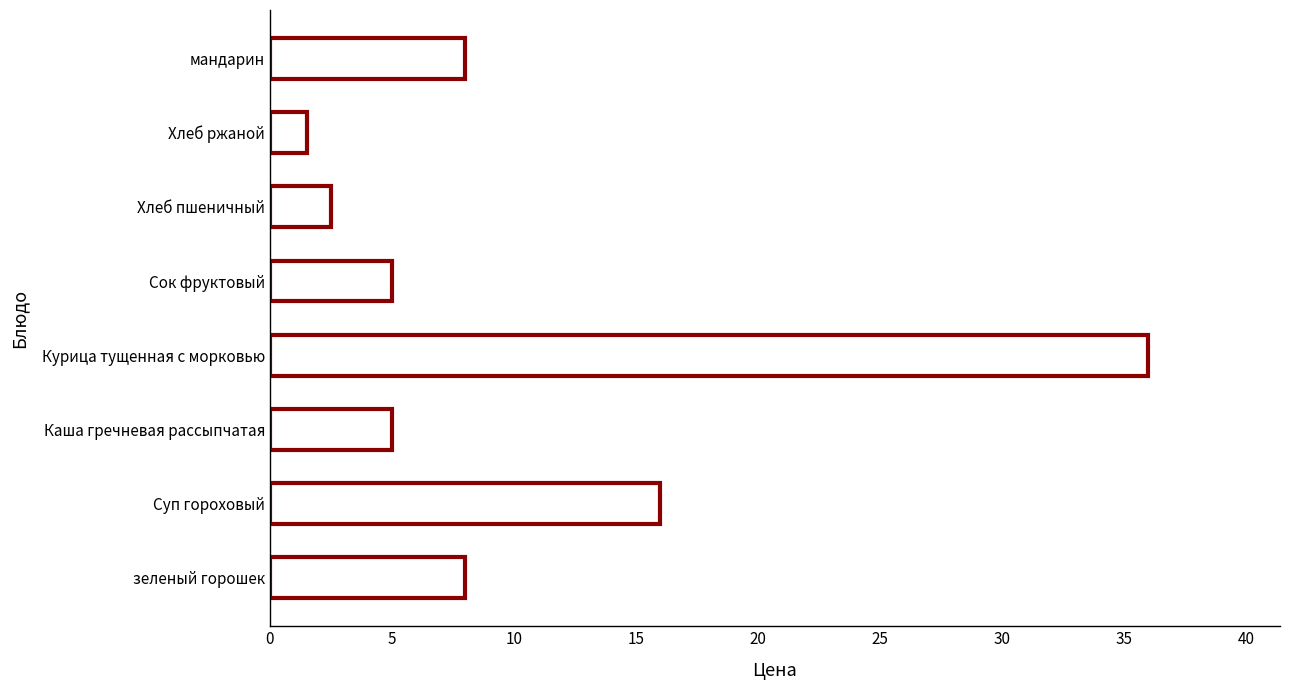

What is the difference between the second highest and second lowest values?

13.5